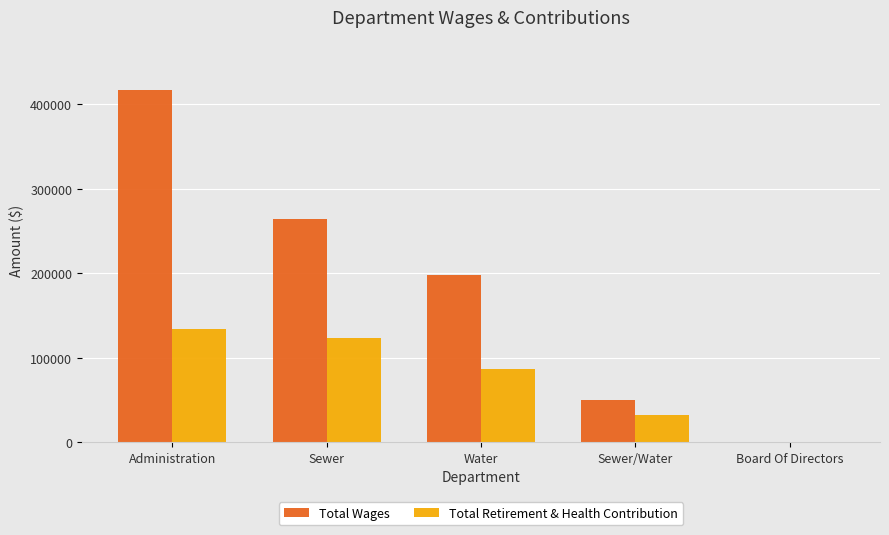

What is the sum of the Total Retirement & Health Contribution values at Administration and Water?

220957